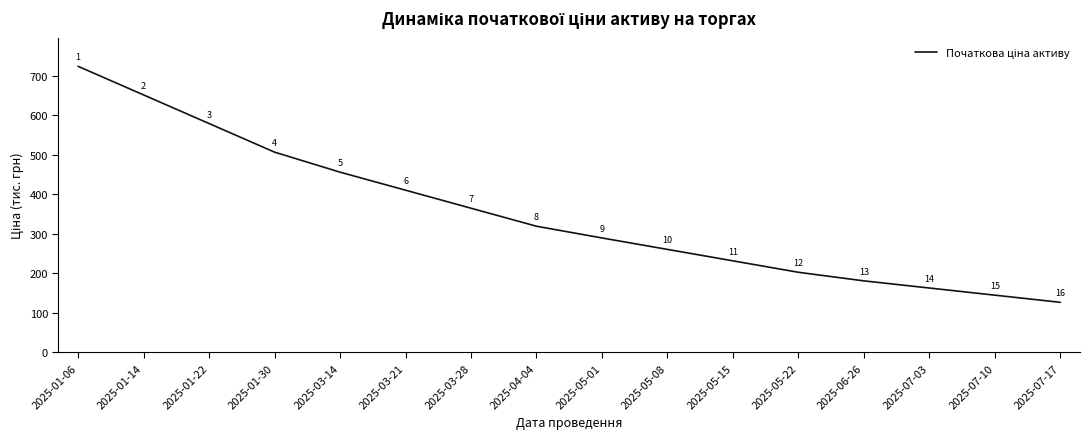

What is the average value?

350.6